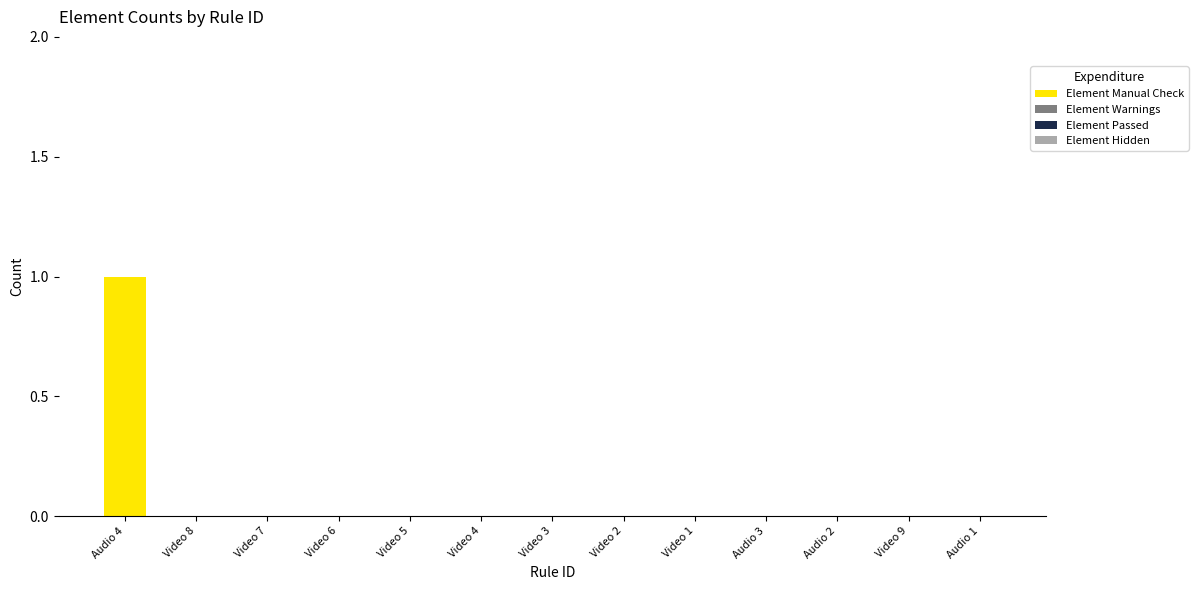

The chart shows a value of 1 at Audio 3. True or false?

False